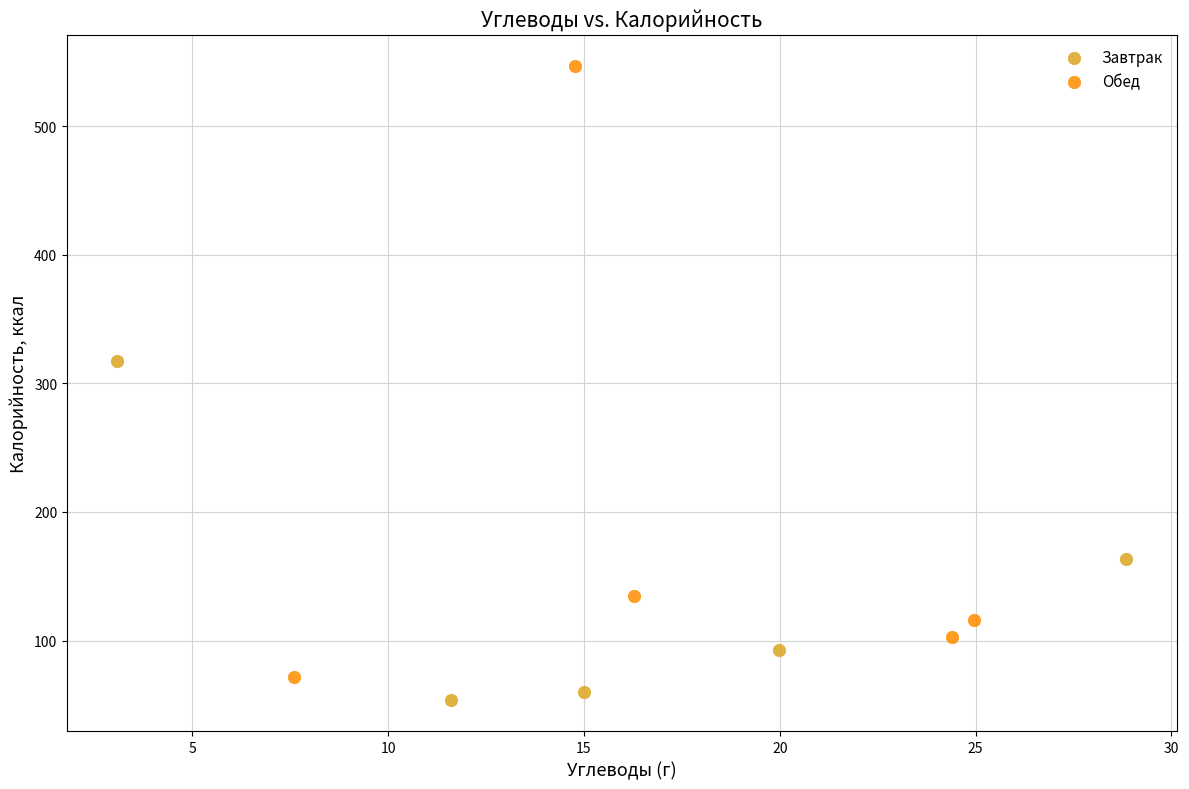

Which series contains the highest Y value?

Обед